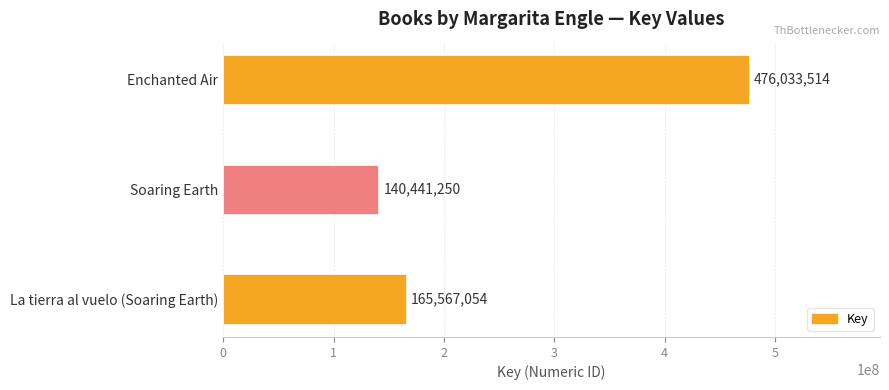

Does the chart contain stacked bars?

No